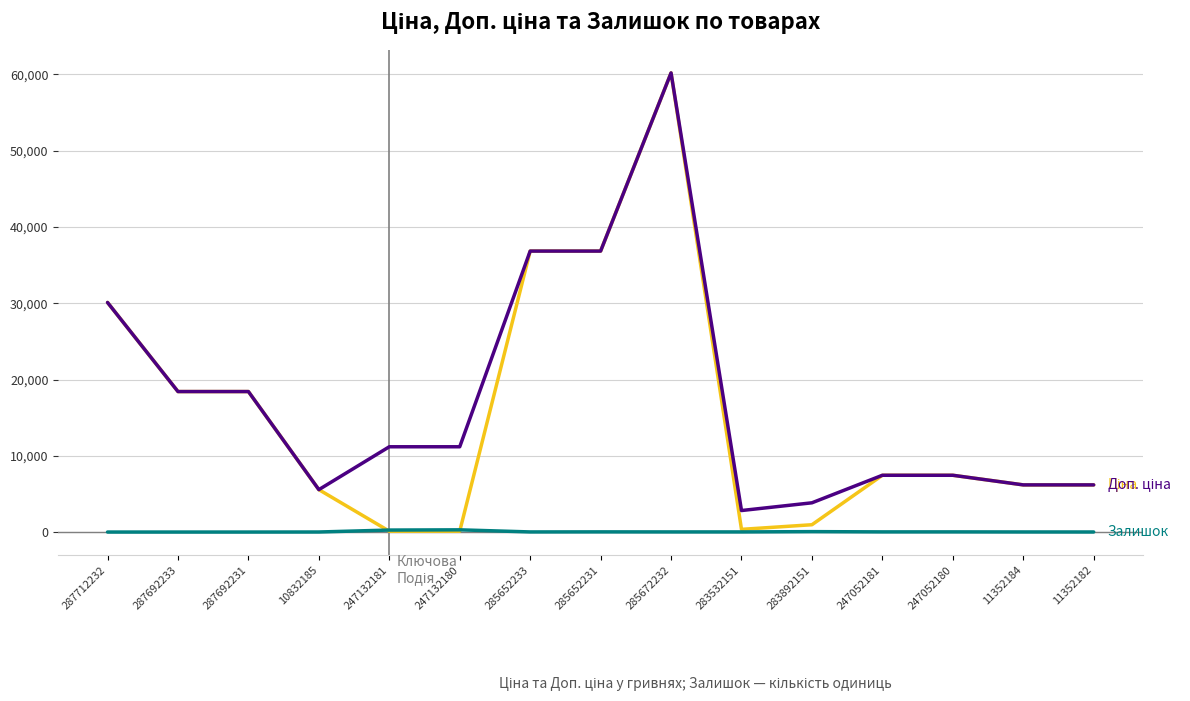

At which category is the sum across all series the highest?

285672232